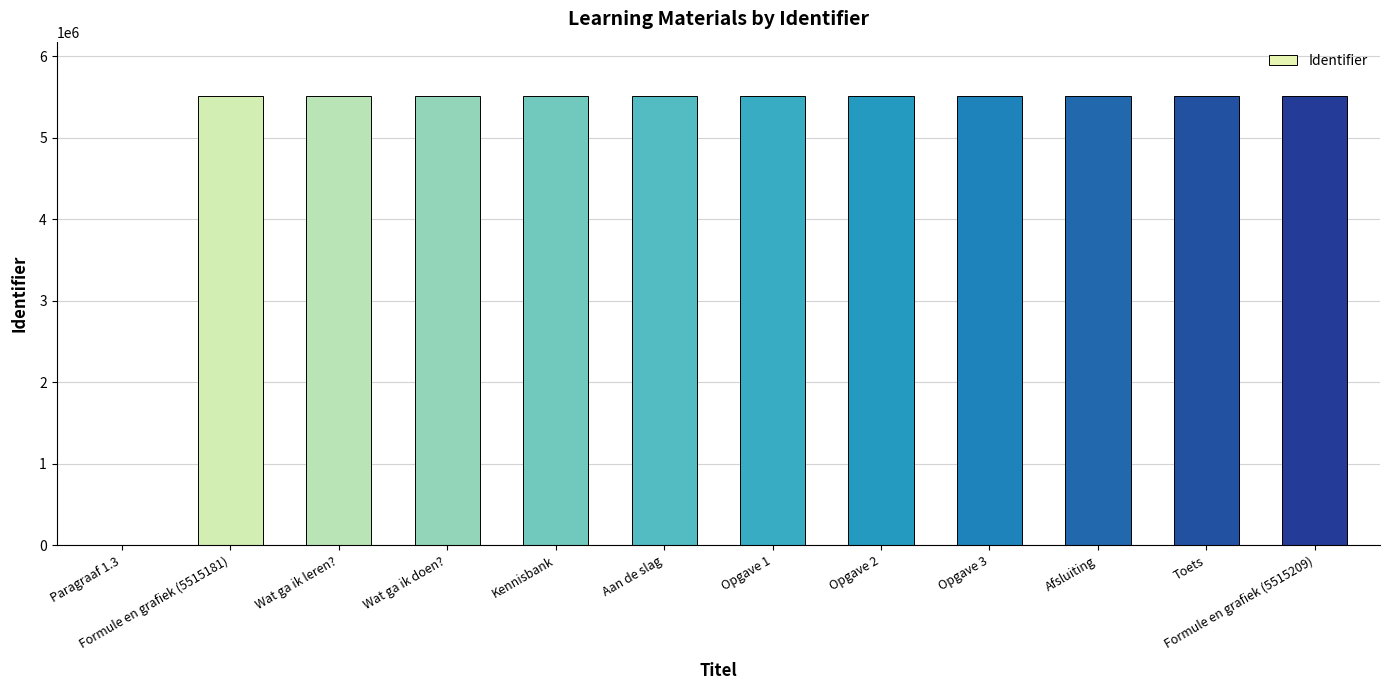

What is the ratio of the value at Afsluiting to the value at Aan de slag?

1.0